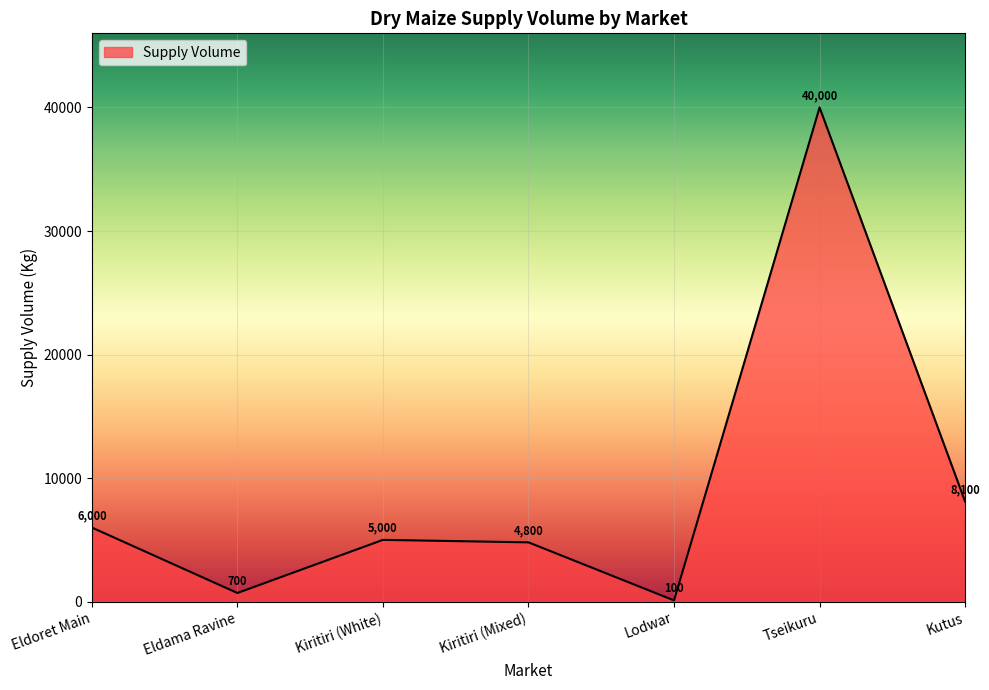

How many series are shown in this chart?

1